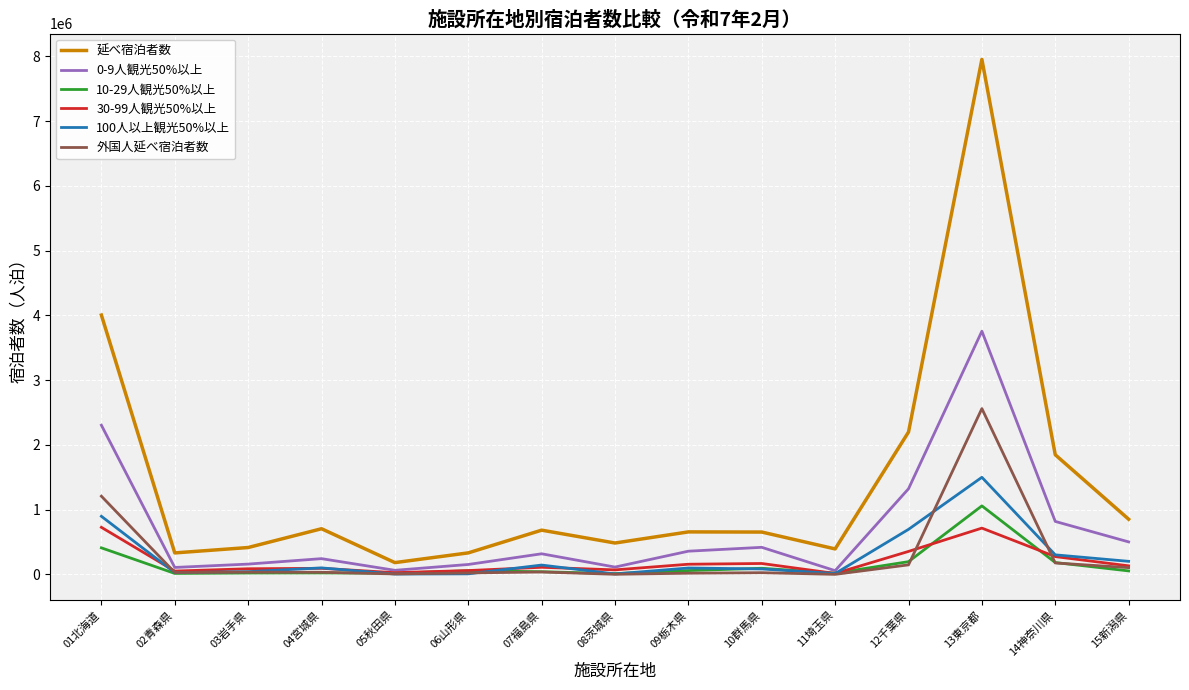

Which series has the largest total across all categories?

延べ宿泊者数